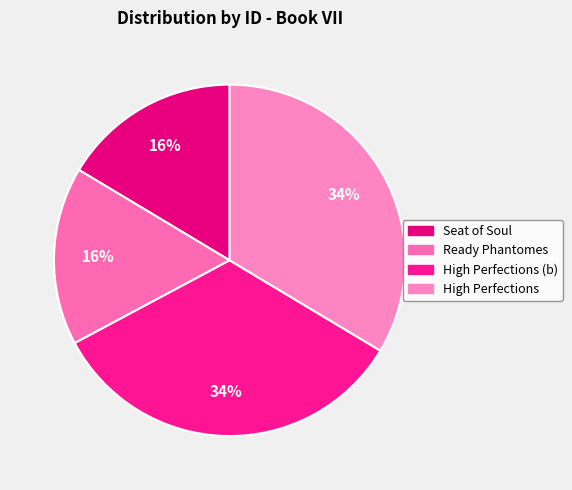

Which slice is the smallest?

Seat of Soul